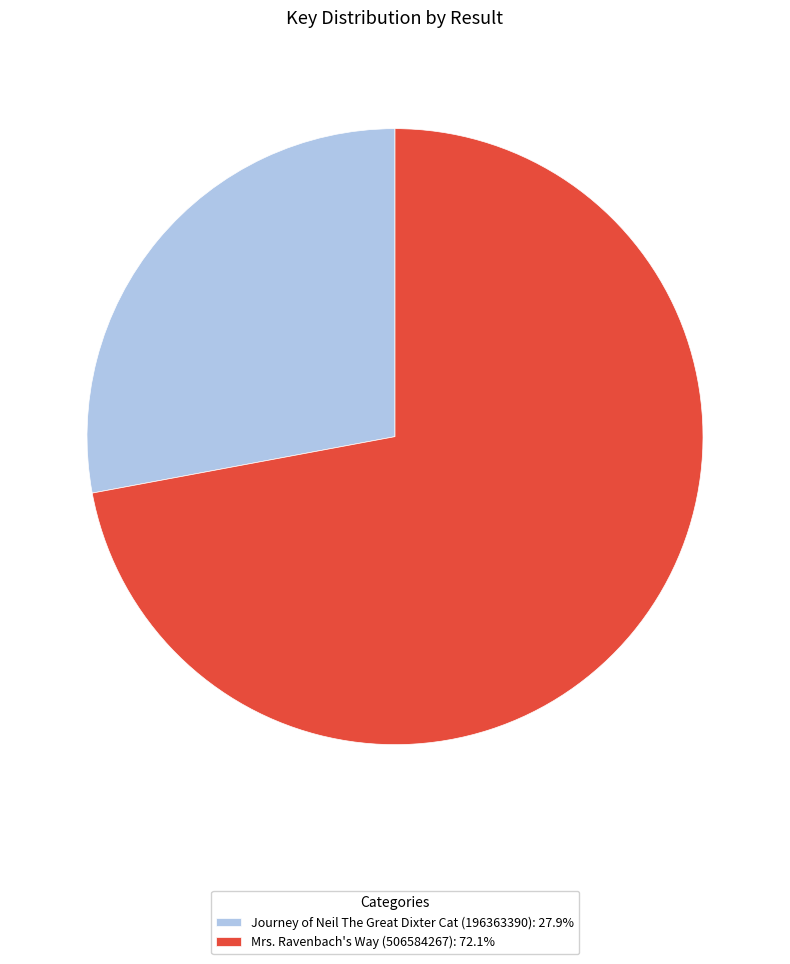

Rank the categories by value from lowest to highest.

Journey of Neil The Great Dixter Cat (196363390), Mrs. Ravenbach's Way (506584267)